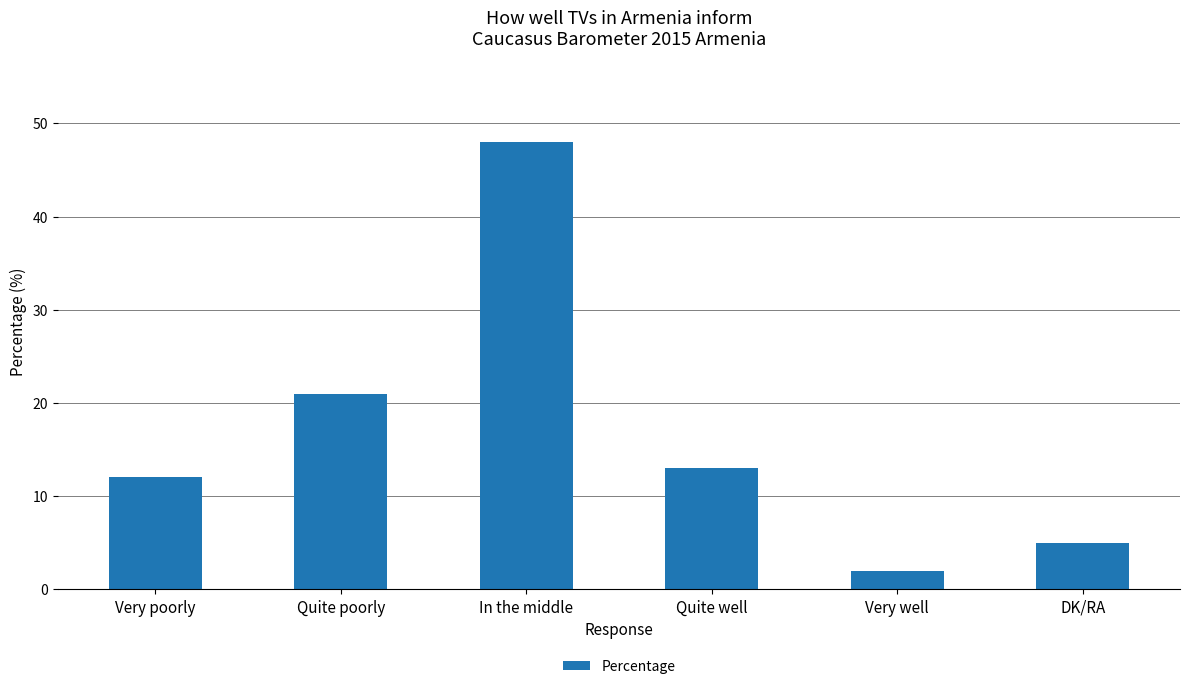

True or false: the data shows 8 at Very poorly.

False